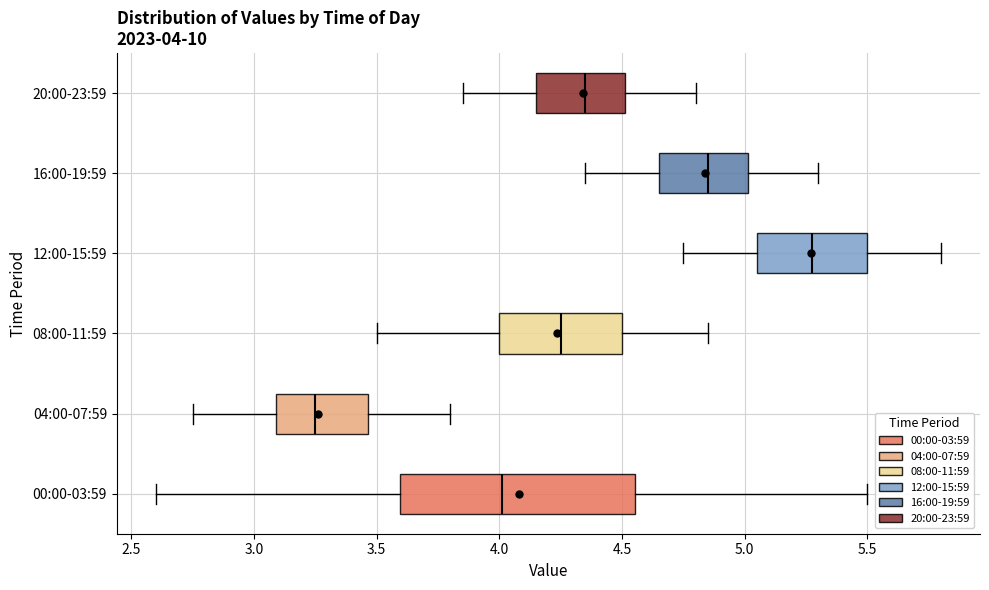

Which box has the furthest to the right median line?

12:00-15:59